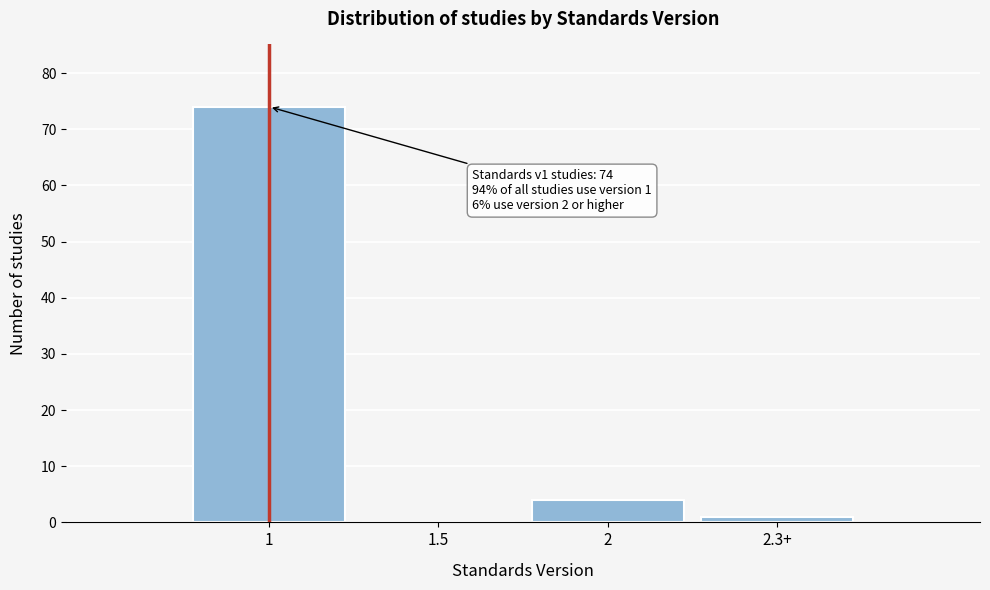

Reading left to right, list all the values displayed in this chart.

1=74	1.5=0	2=4	2.3+=1